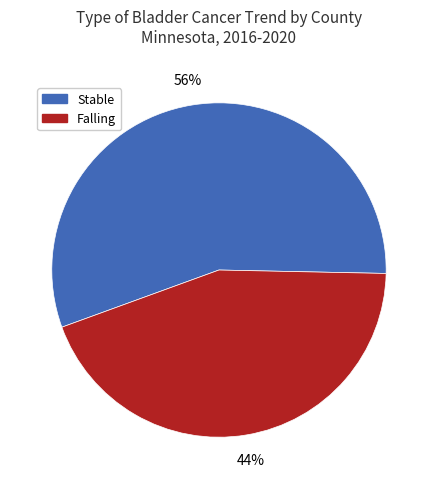

Is there a majority slice in this chart?

Yes